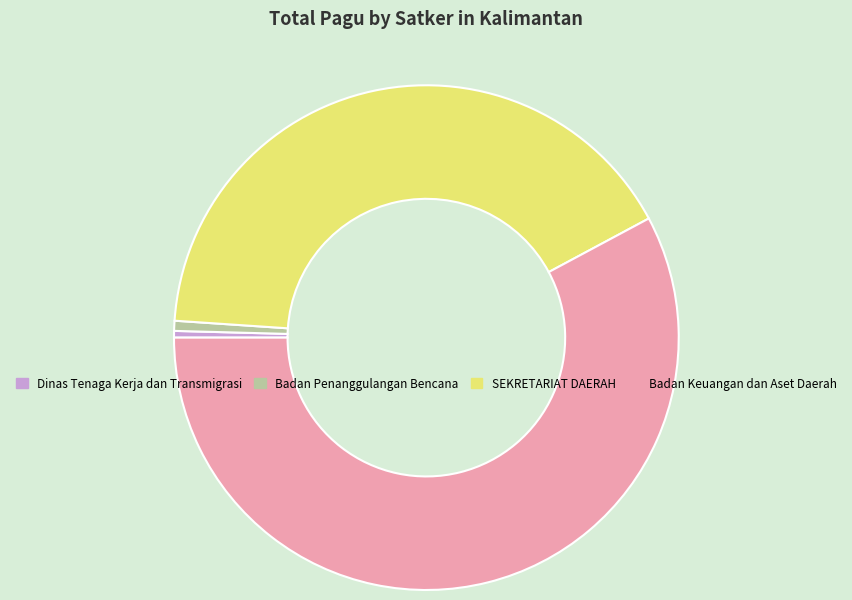

Between Badan Penanggulangan Bencana and Badan Keuangan dan Aset Daerah, which is larger?

Badan Keuangan dan Aset Daerah